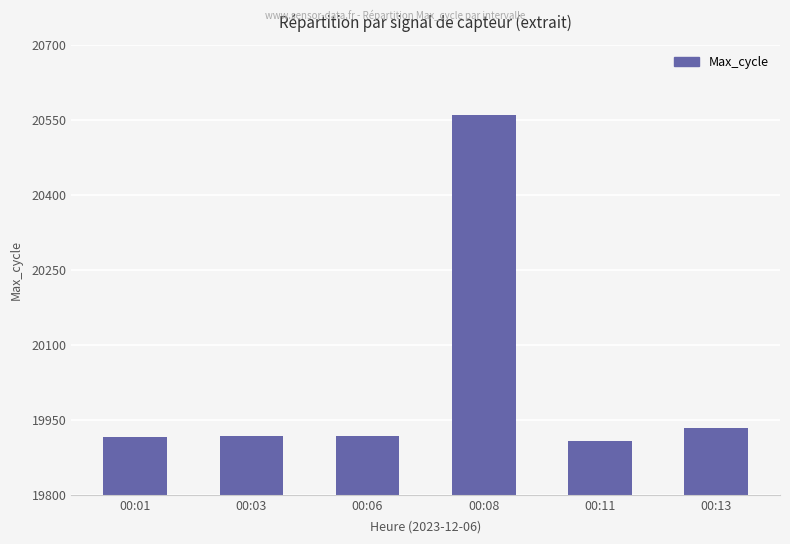

What is the ratio of the value at 00:03 to the value at 00:11?

1.0